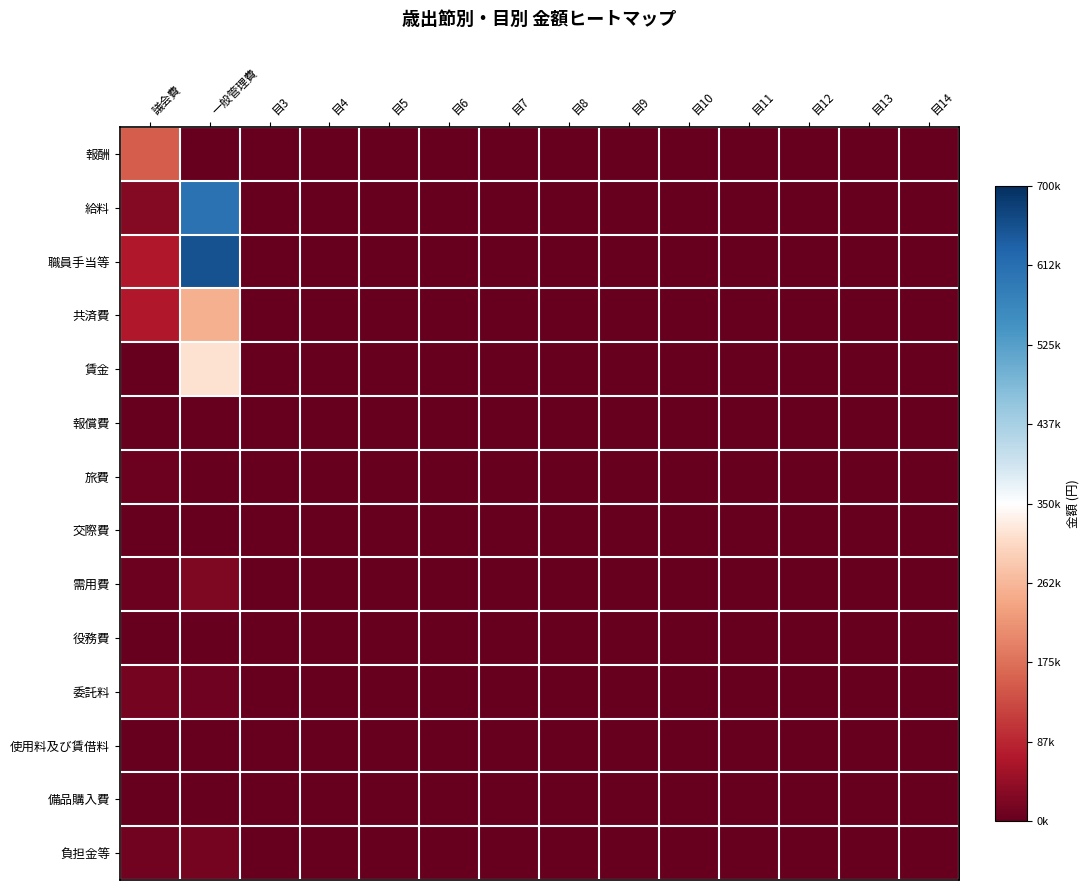

Rank the series by their maximum value, from highest to lowest.

職員手当等, 給料, 賃金, 共済費, 報酬, 需用費, 負担金等, 委託料, 旅費, 使用料及び賃借料, 報償費, 交際費, 役務費, 備品購入費